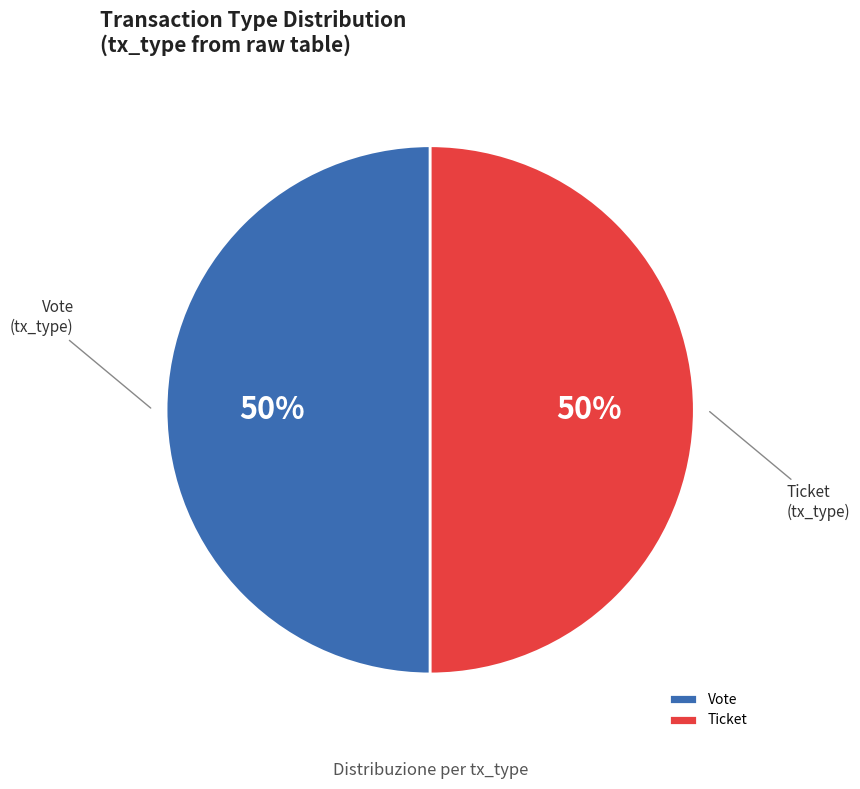

What is the ratio of the value at Vote to the value at Ticket?

1.0